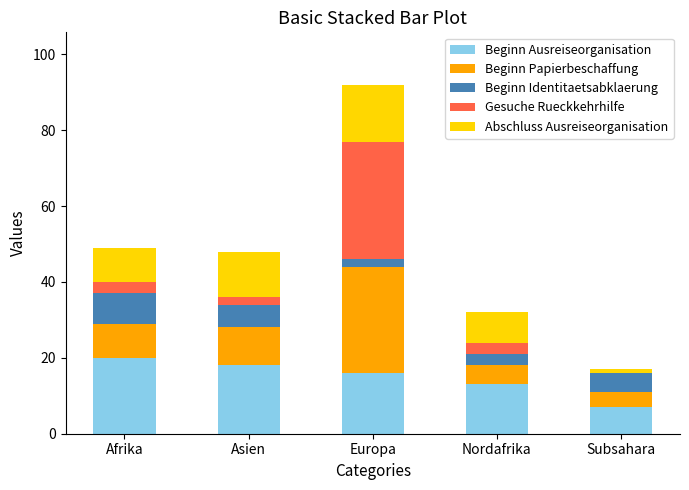

Are the bars horizontal?

No